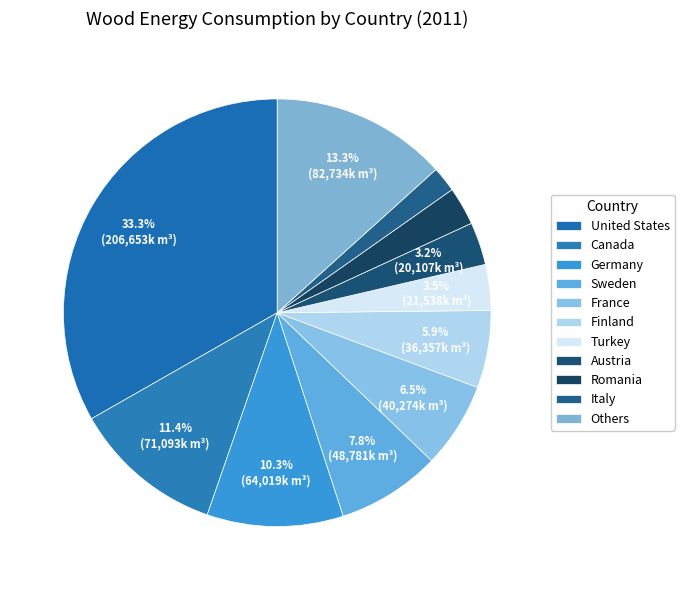

Count the number of slices in the pie.

11